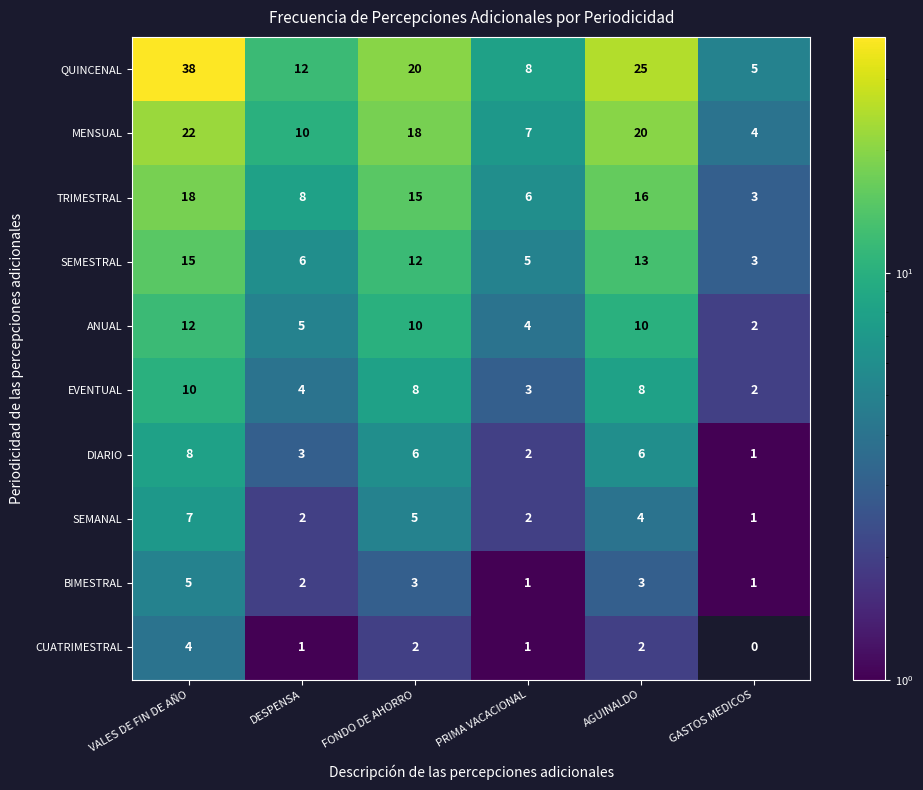

What is the sum of the SEMANAL values at GASTOS MEDICOS and FONDO DE AHORRO?

6